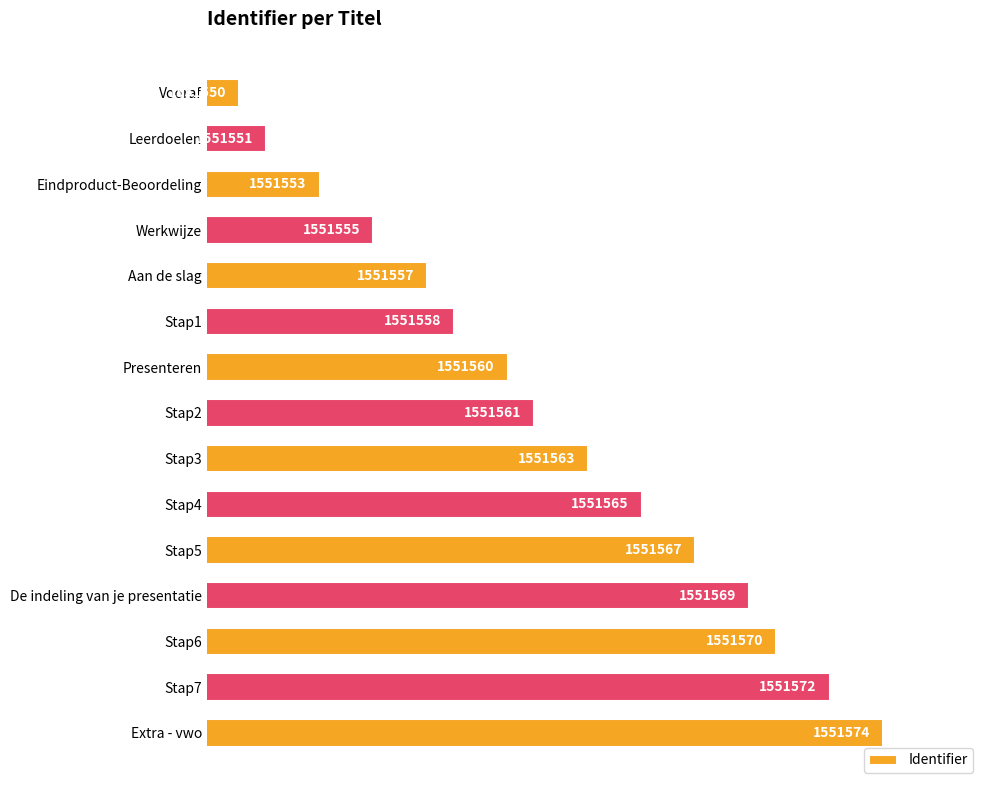

Does the chart contain any negative values?

No